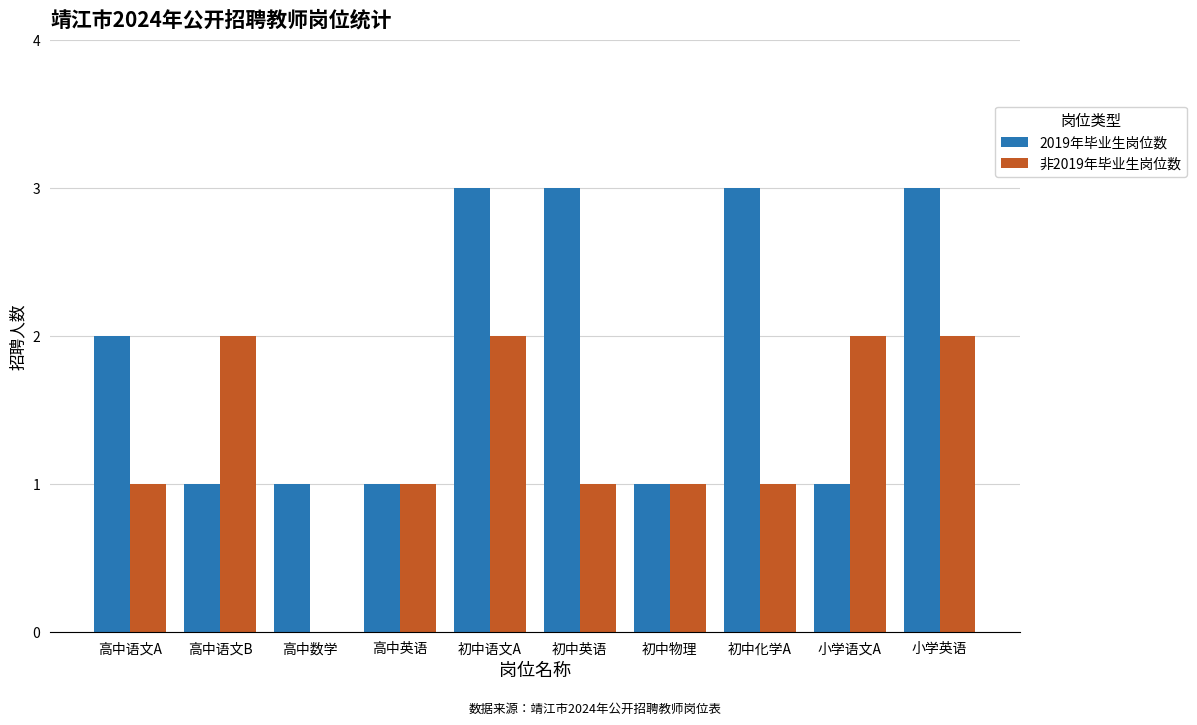

Reading right to left, what are all the values shown in this chart?

2019年毕业生岗位数: 3	1	3	1	3	3	1	1	1	2
非2019年毕业生岗位数: 2	2	1	1	1	2	1	0	2	1